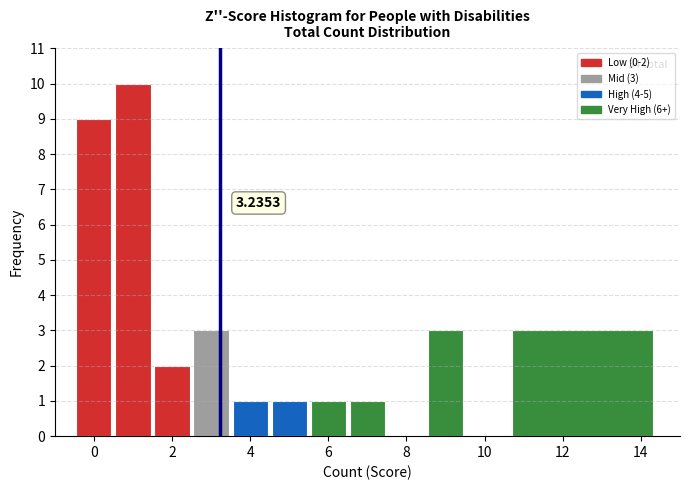

Which range on the x-axis has the tallest bar?

0.5 to 1.5